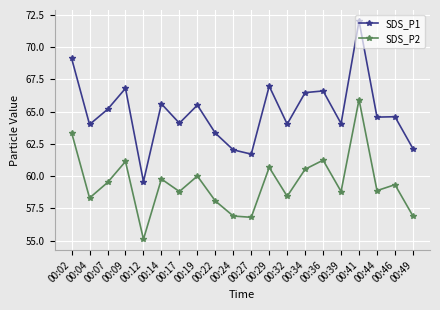

True or false: SDS_P2 and SDS_P1 intersect in this chart.

False